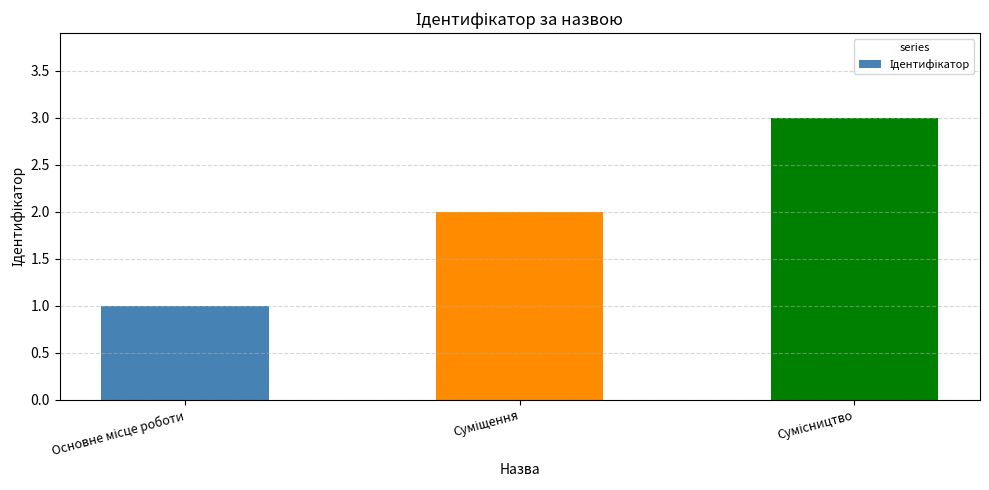

What is the greatest value displayed?

3